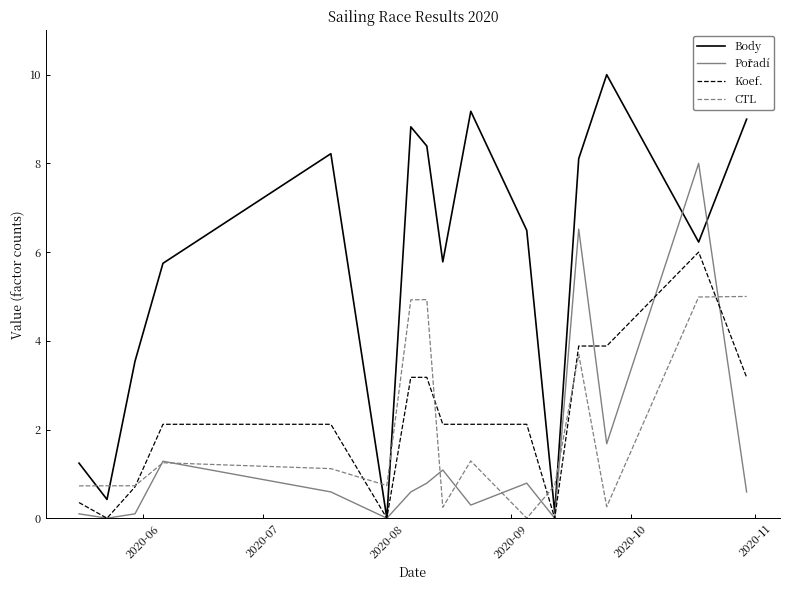

What is the highest value of the CTL series?

5.0